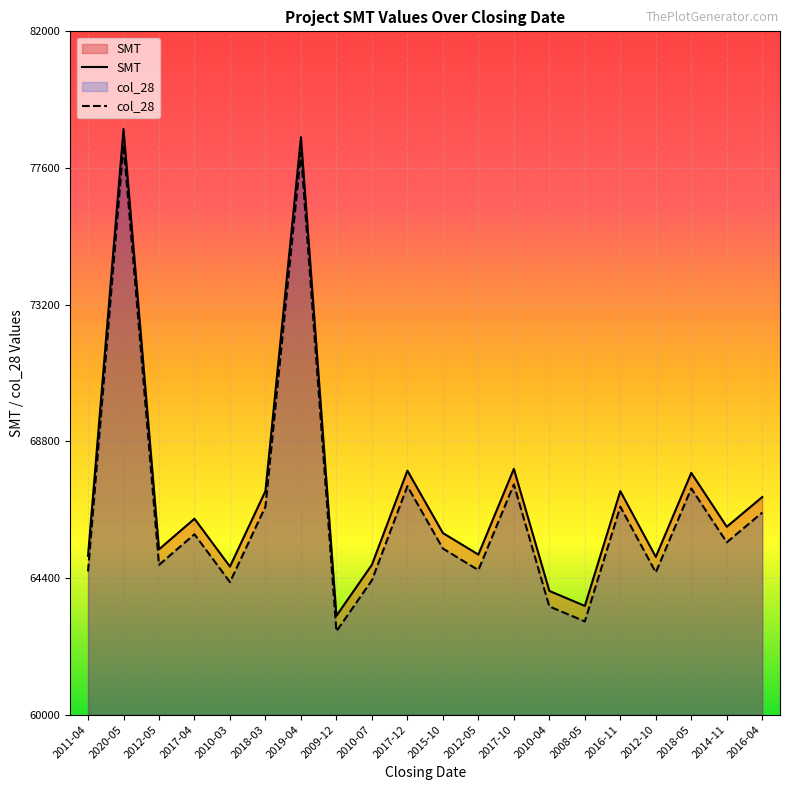

Rank the series at 2018-05 from lowest to highest value.

col_28, SMT